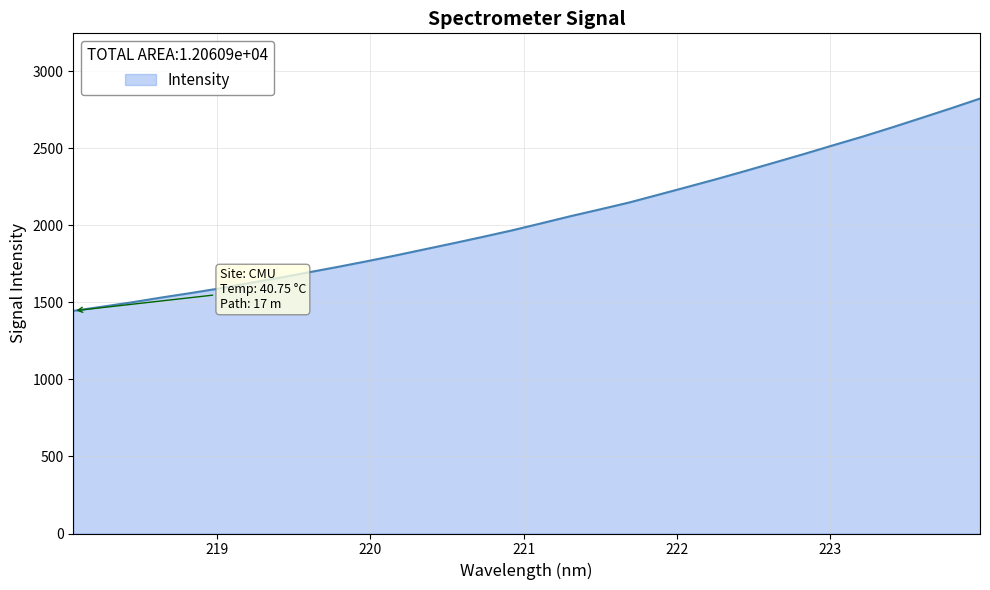

What is the minimum value shown in the chart?

1444.5